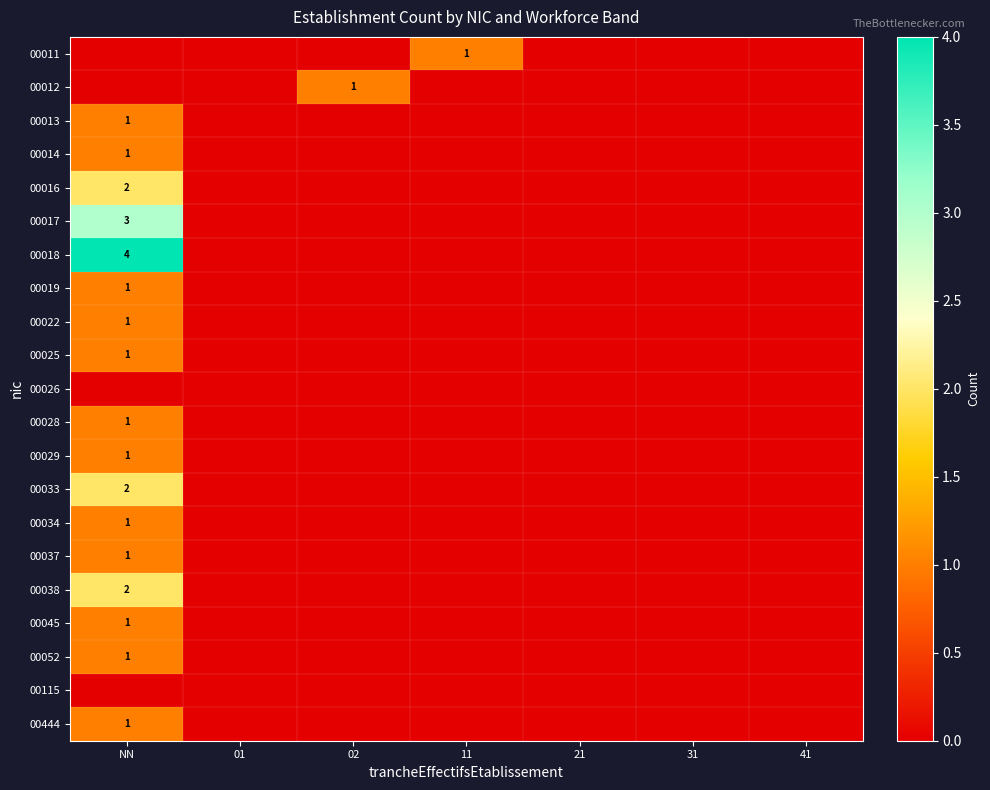

The value of 00029 at NN is 0. True or false?

False